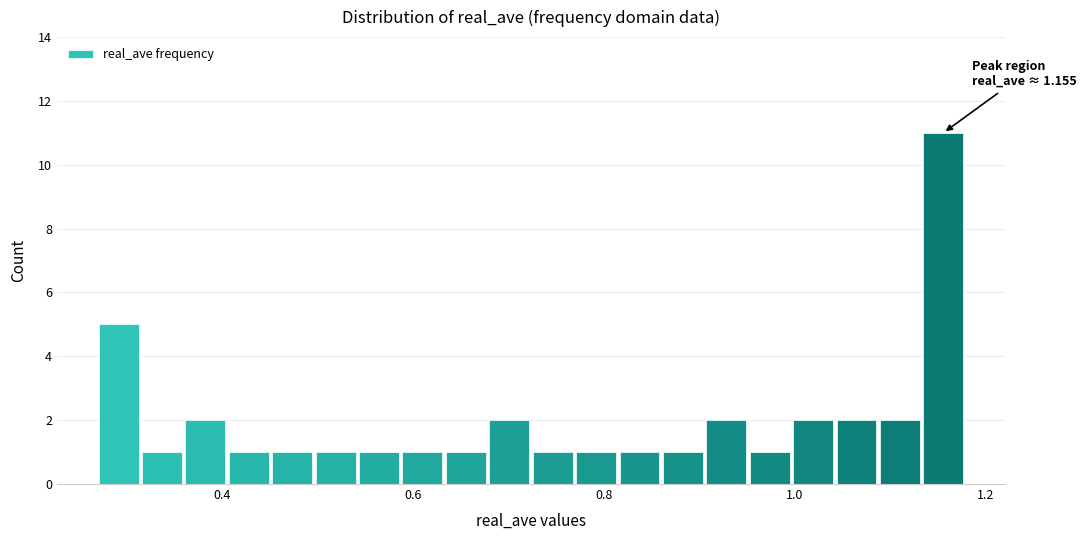

Read against the x-axis, roughly where is the centre of the tallest bar?

1.16